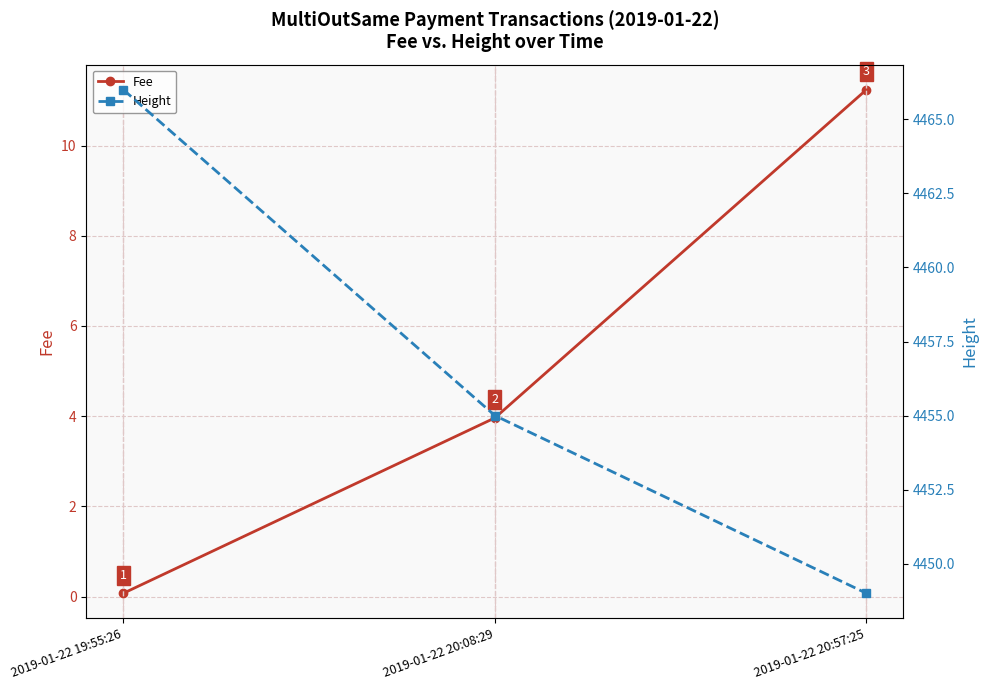

Which series changed the most between 2019-01-22 19:55:26 and 2019-01-22 20:08:29?

Height